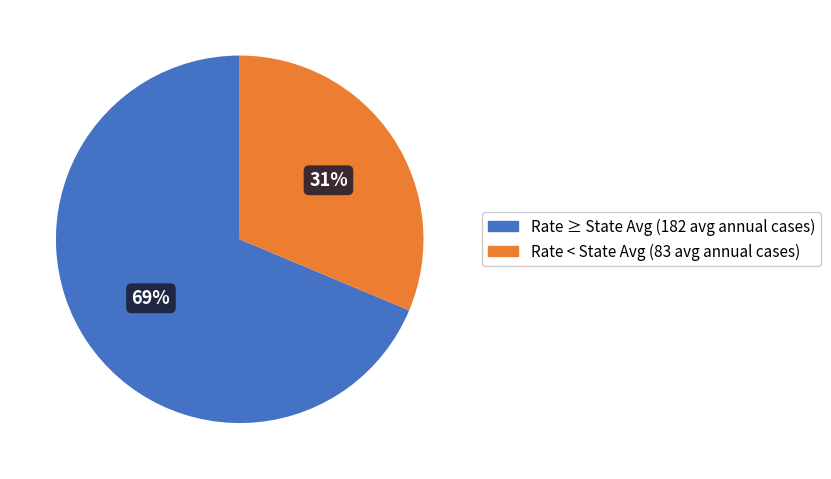

Count the number of slices in the pie.

2